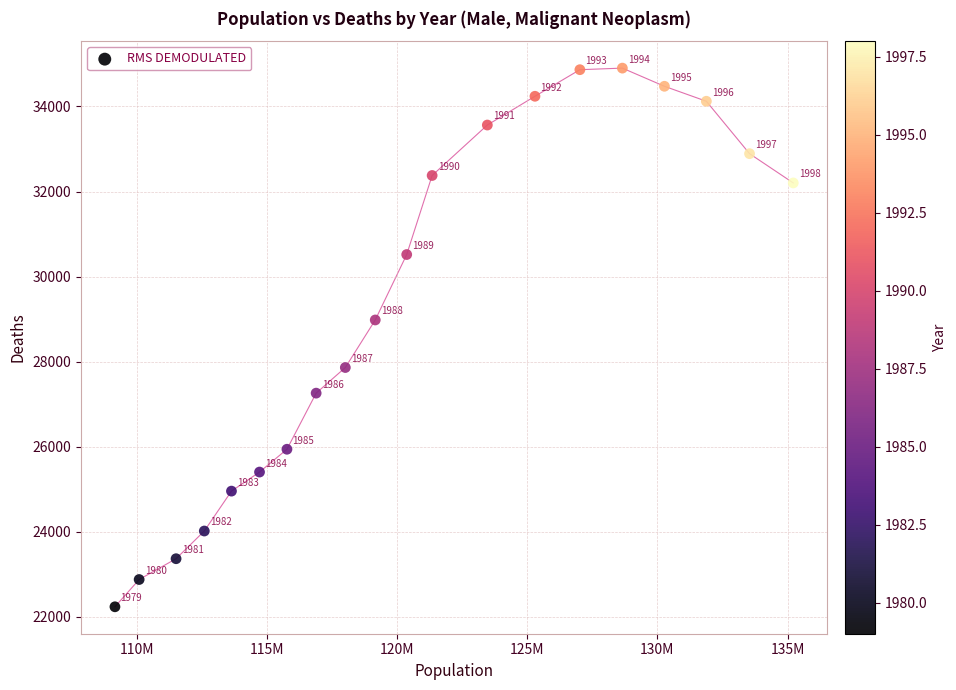

What is the range of Y values (max minus min)?

12662